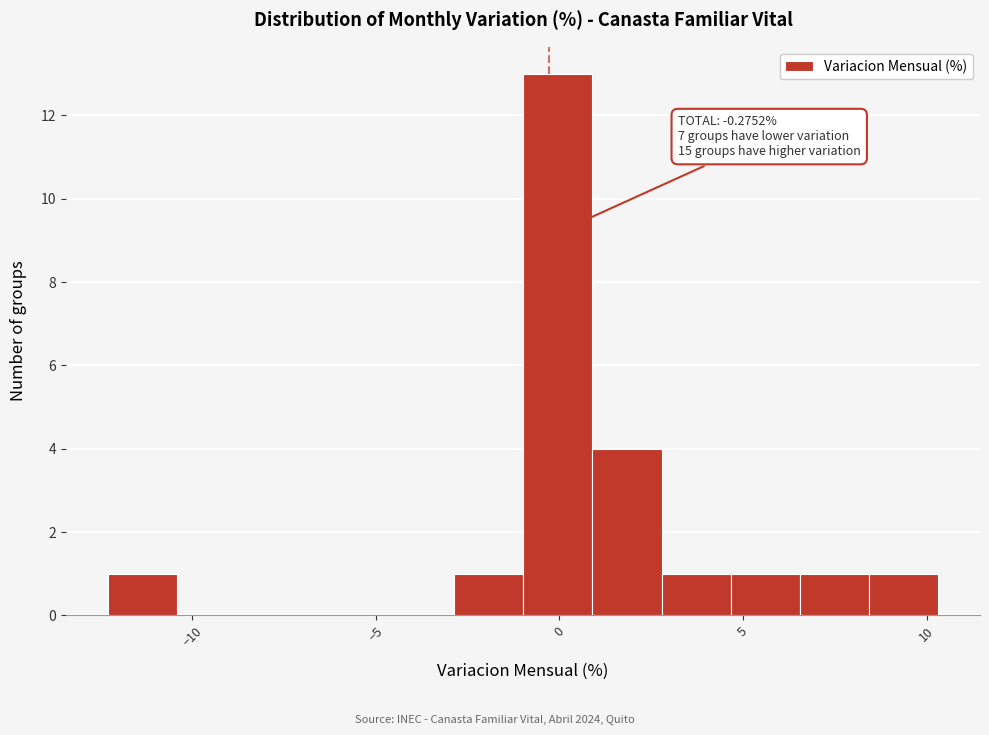

Around what value on the x-axis is the tallest bar? Give the approximate position of its centre, as read against the axis.

0.0